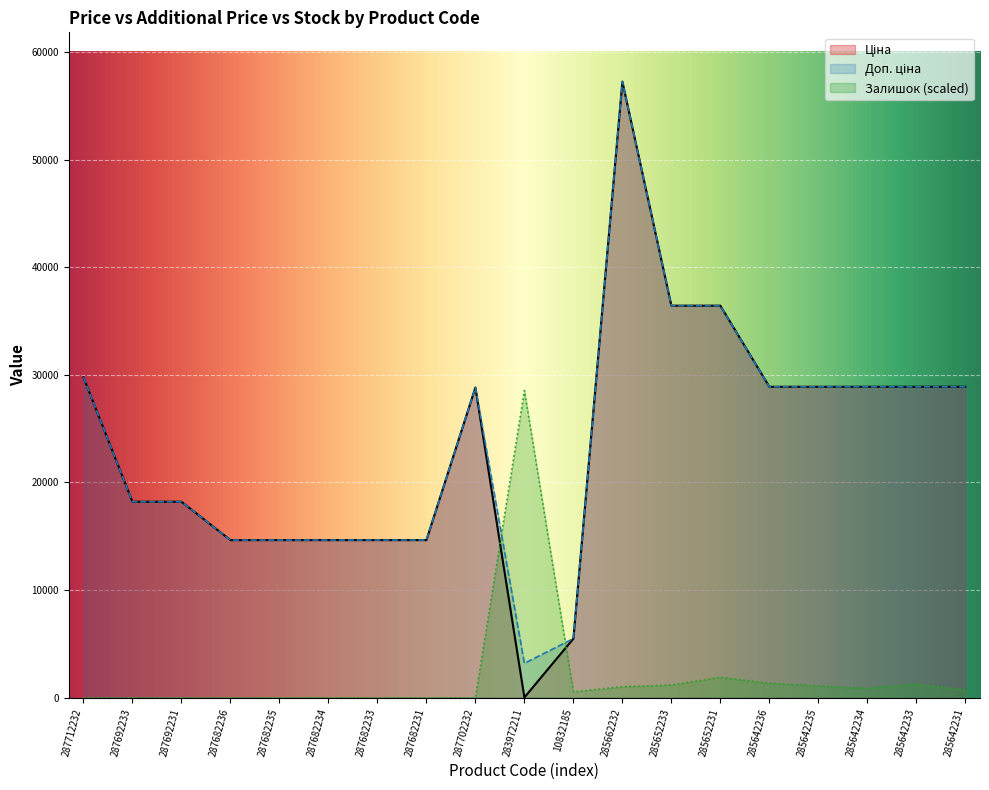

What is the label of the 11th point from the right?

287702232